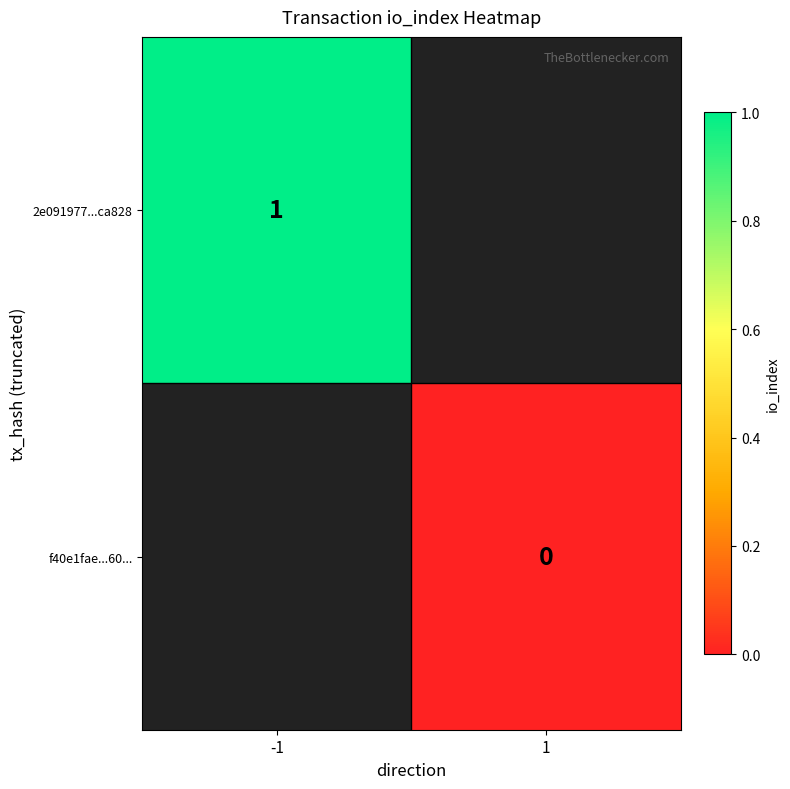

How many categories are shown in the chart?

2